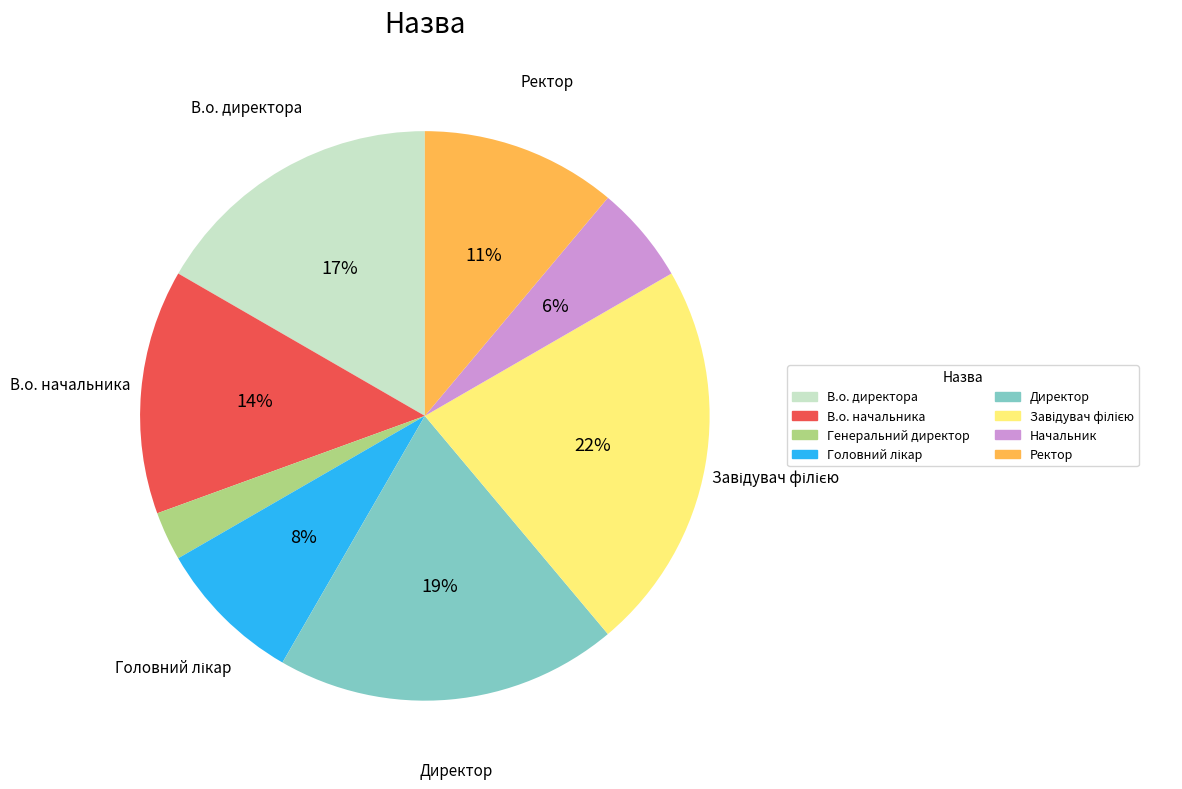

What percentage is the Генеральний директор slice, to the nearest percent?

3%